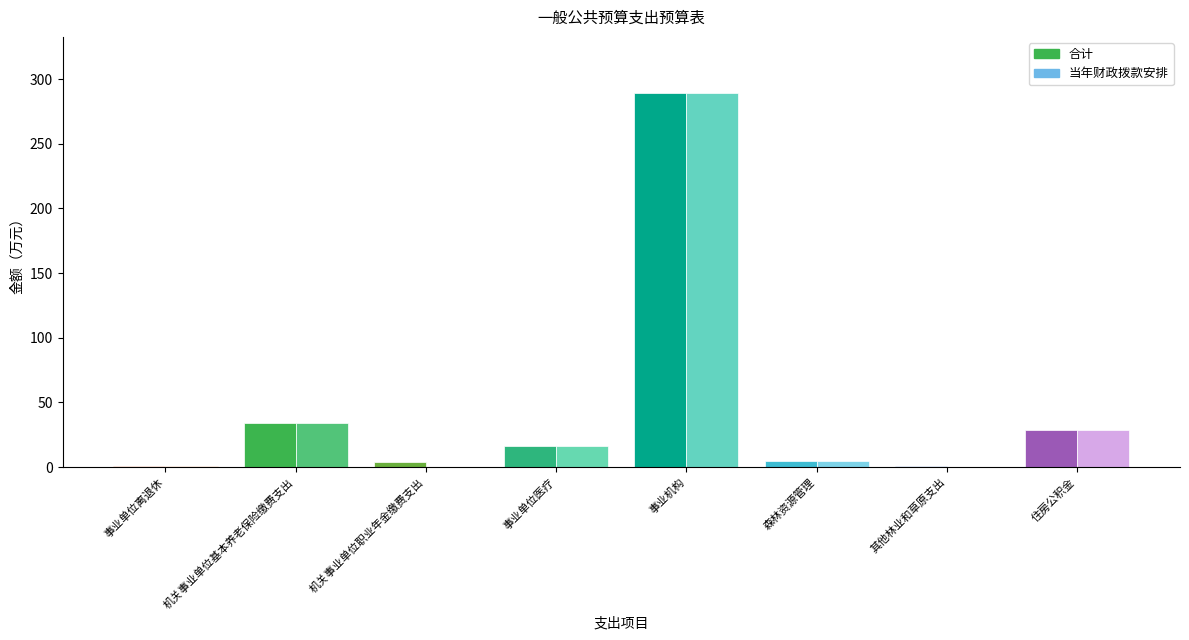

What is the maximum value shown in the chart?

289.2